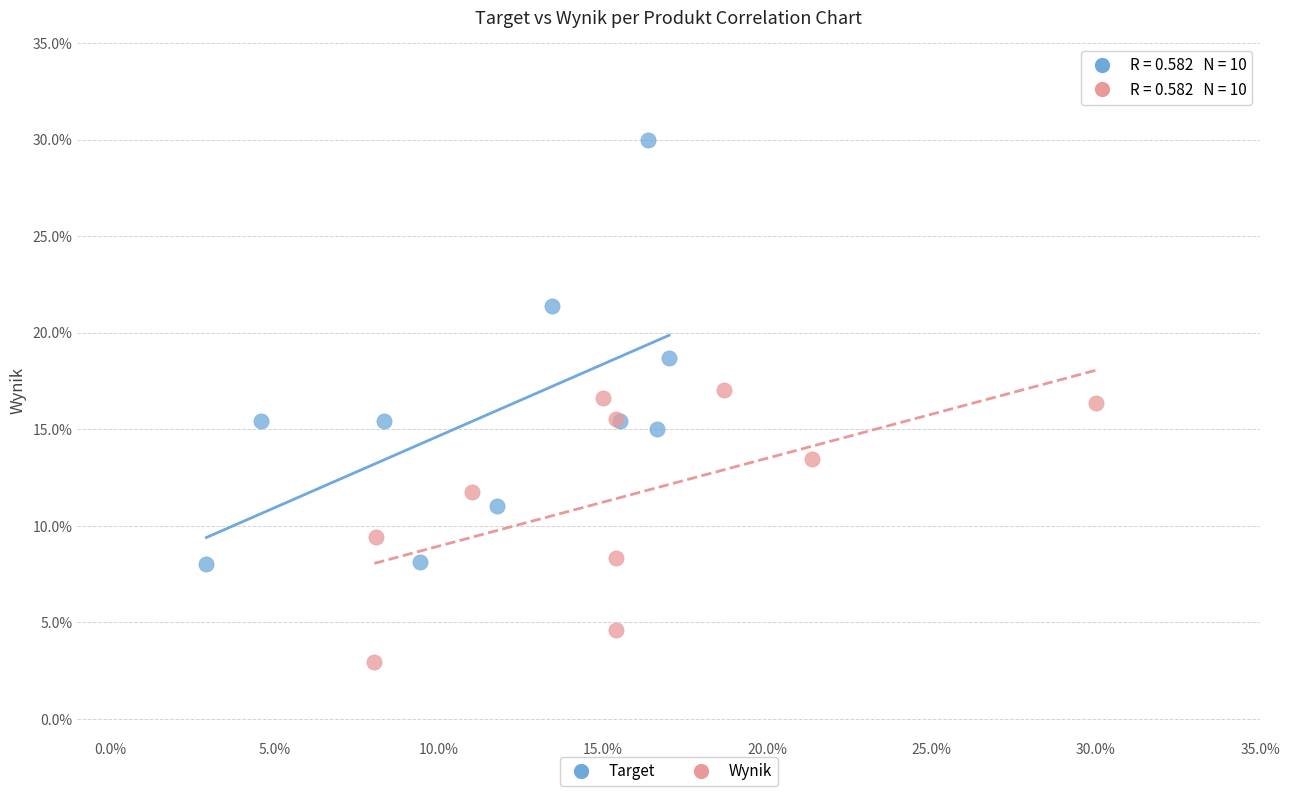

Which series reaches the minimum Y coordinate?

Wynik